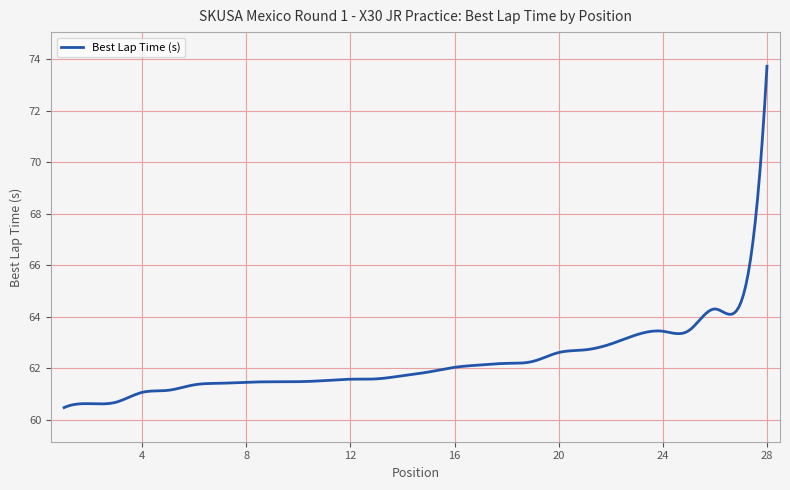

What is the smallest value displayed?

60.5